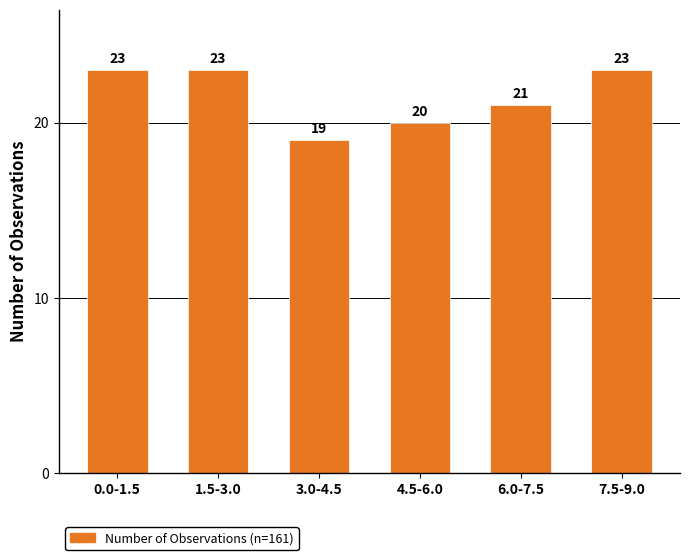

Reading left to right, what are all the values shown in this chart?

0.0-1.5=23	1.5-3.0=23	3.0-4.5=19	4.5-6.0=20	6.0-7.5=21	7.5-9.0=23